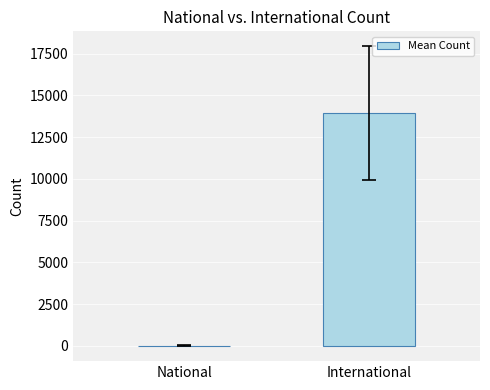

Reading left to right, extract all data points from this chart.

4.8	13937.3